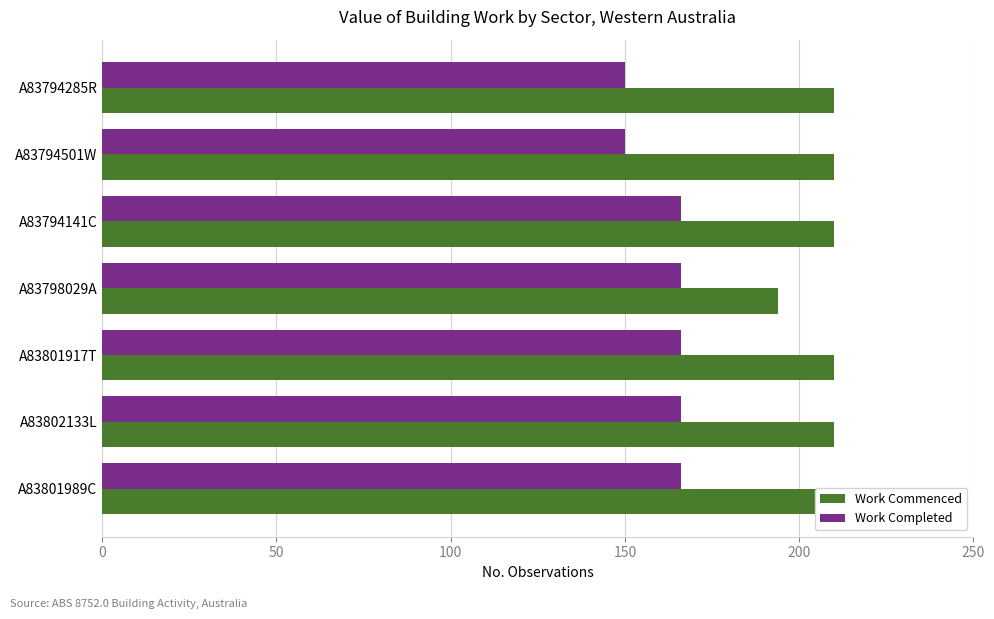

True or false: Work Commenced has a value of 116 at A83801989C.

False